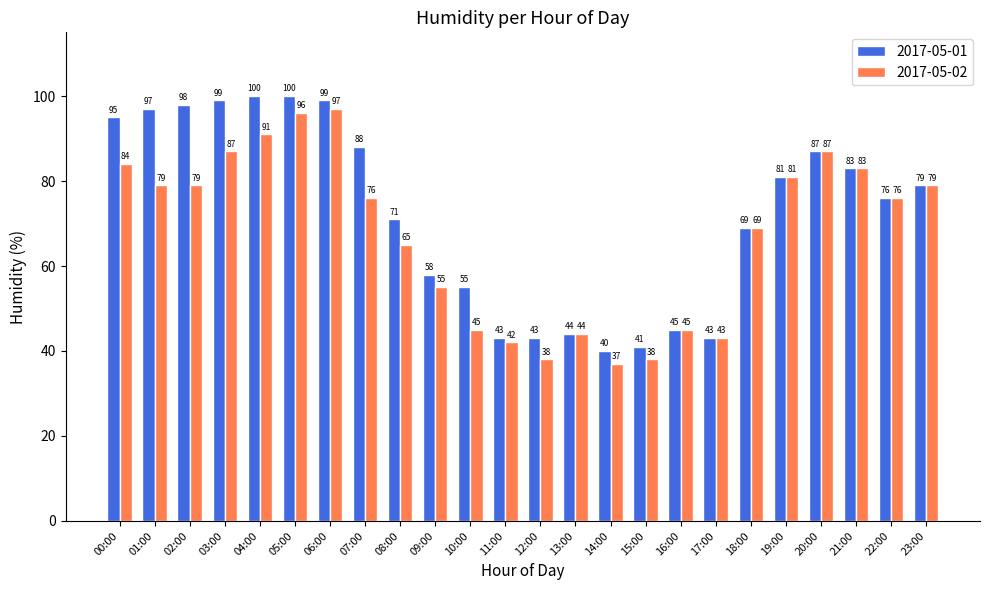

What is the maximum value shown in the chart?

100